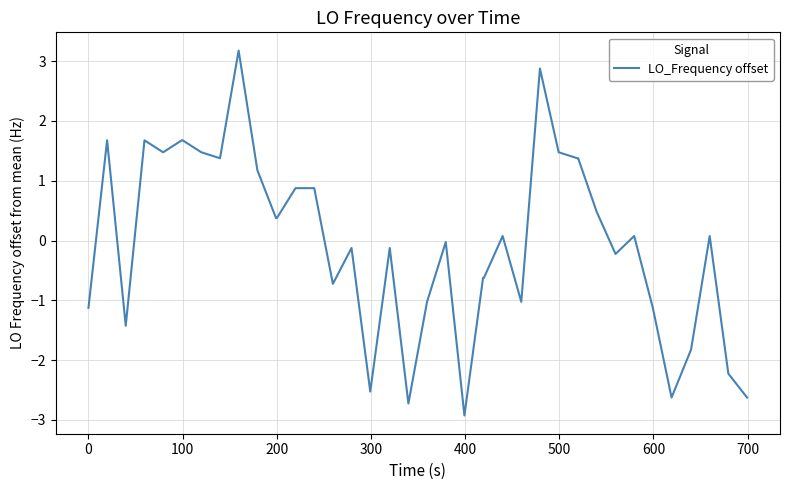

What is the difference between the maximum and minimum values?

6.1